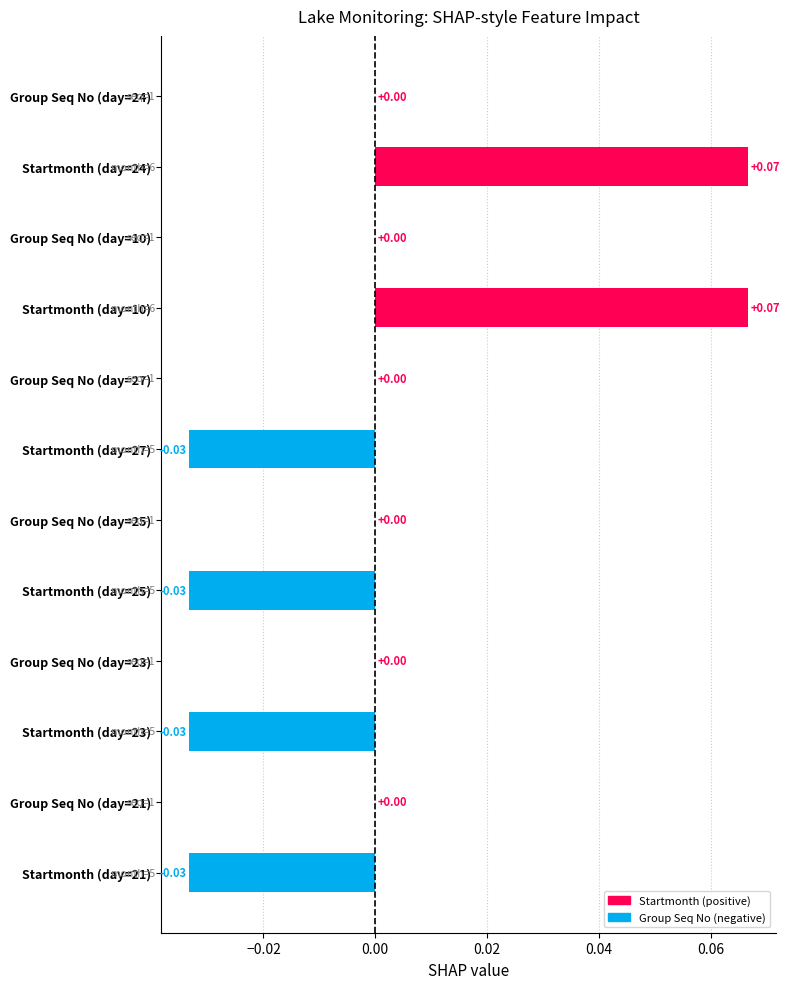

Between Startmonth (day=25) and Group Seq No (day=24), which is larger?

Group Seq No (day=24)